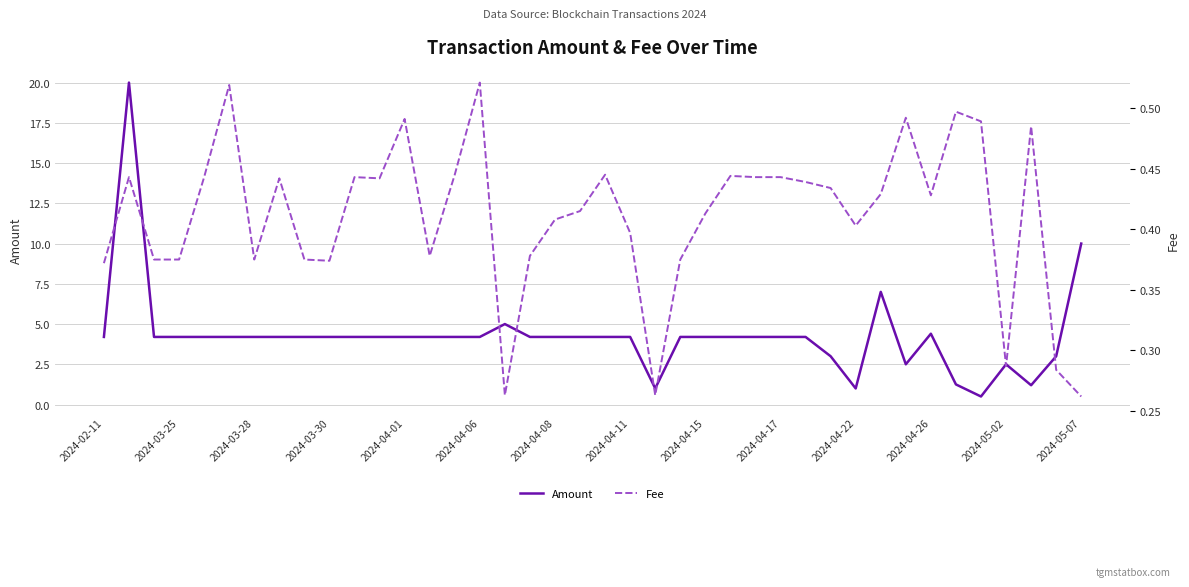

True or false: Amount and Fee intersect in this chart.

False